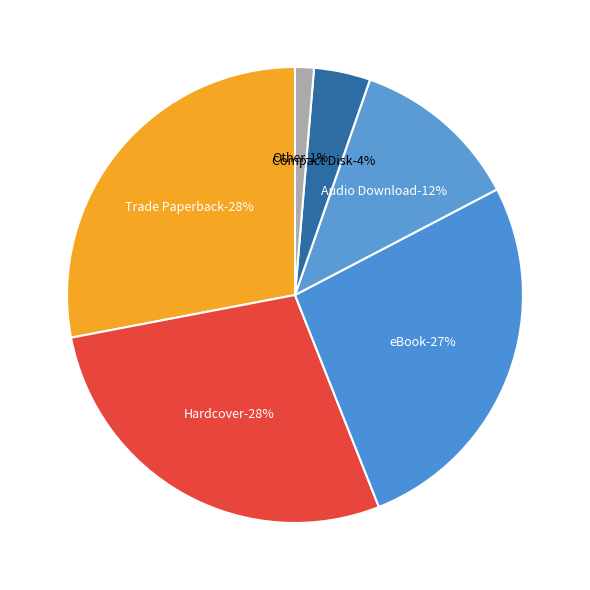

Which slice is the largest?

Trade Paperback